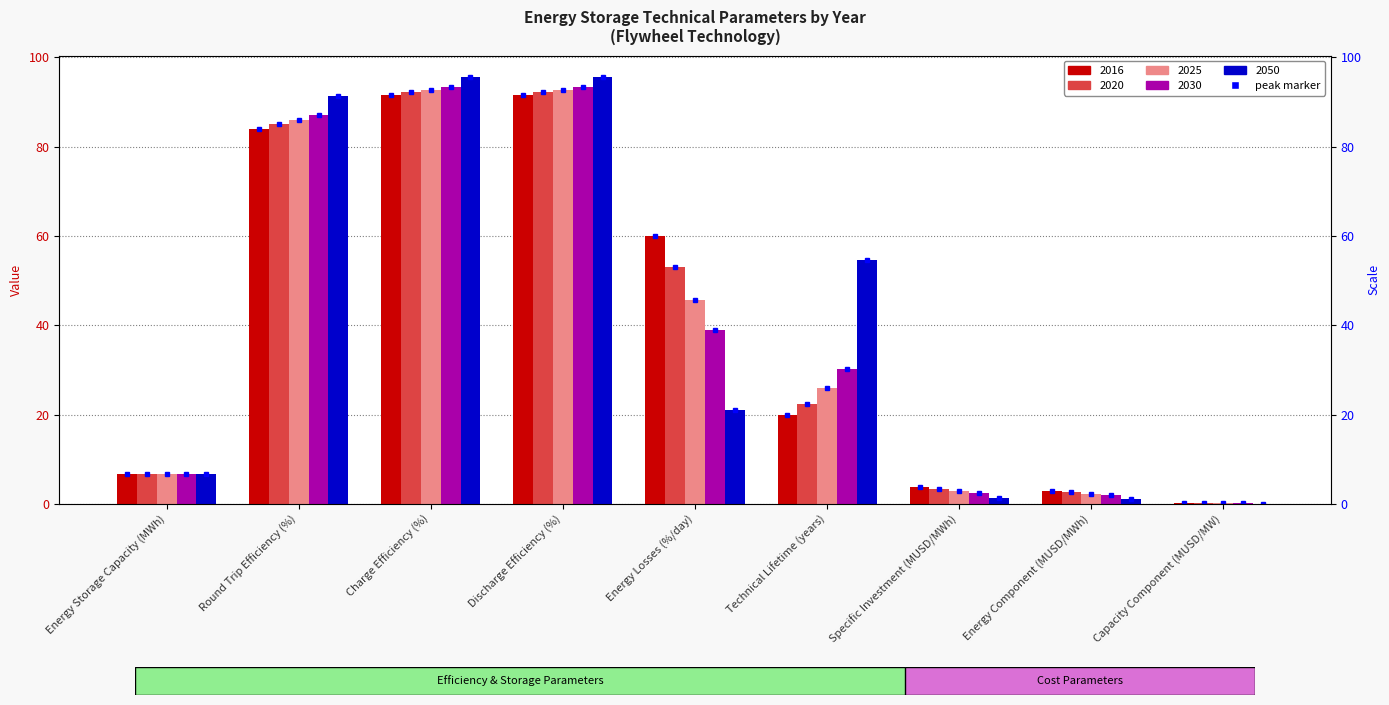

How many values in the 2030 series exceed 30?

5